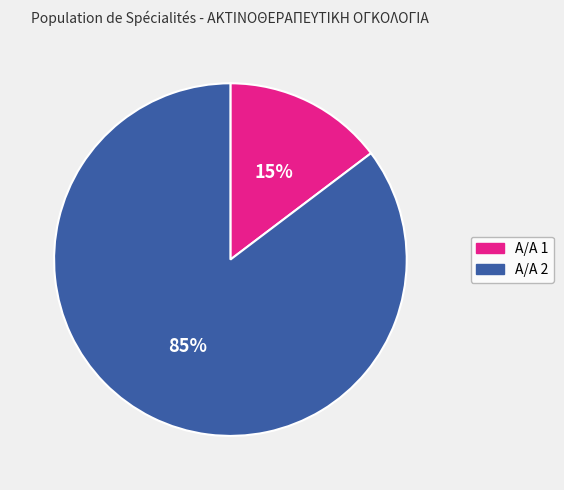

How many segments does this pie chart have?

2